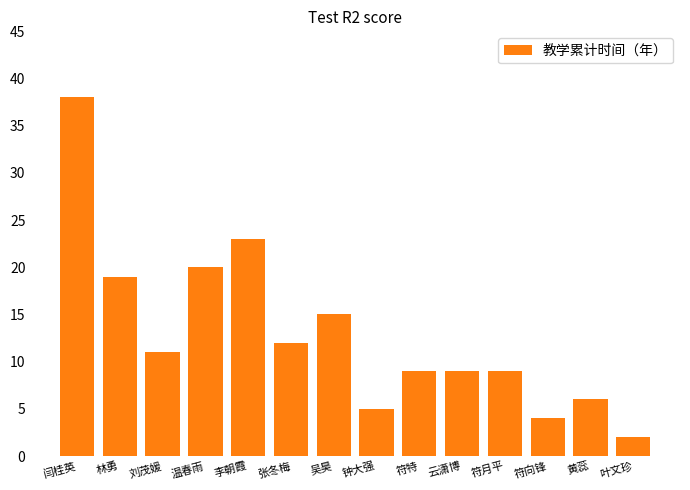

The value at 黄蕊 is 9. True or false?

False